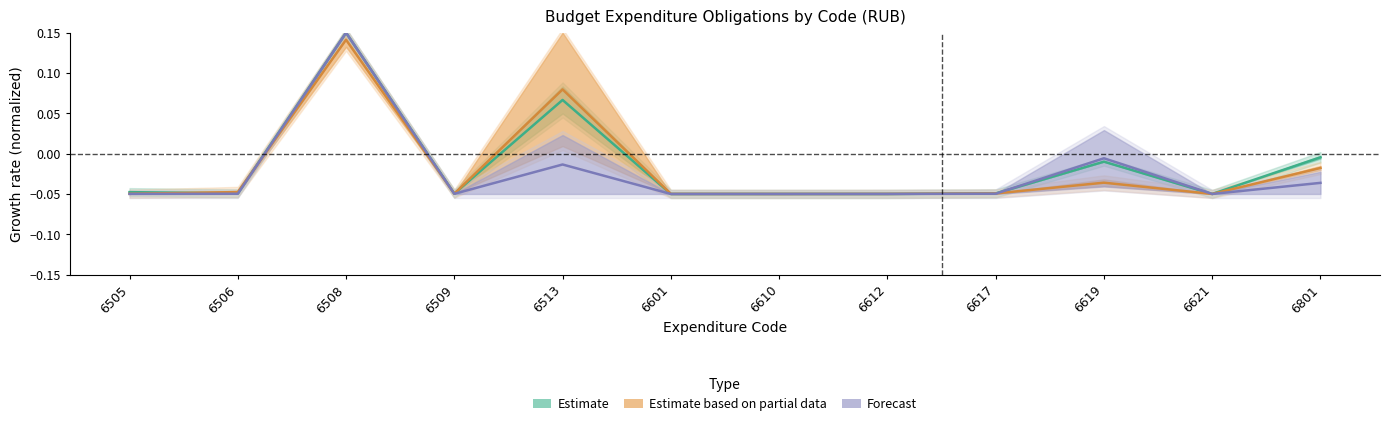

What value does the Estimate series have at 6612?

-0.1